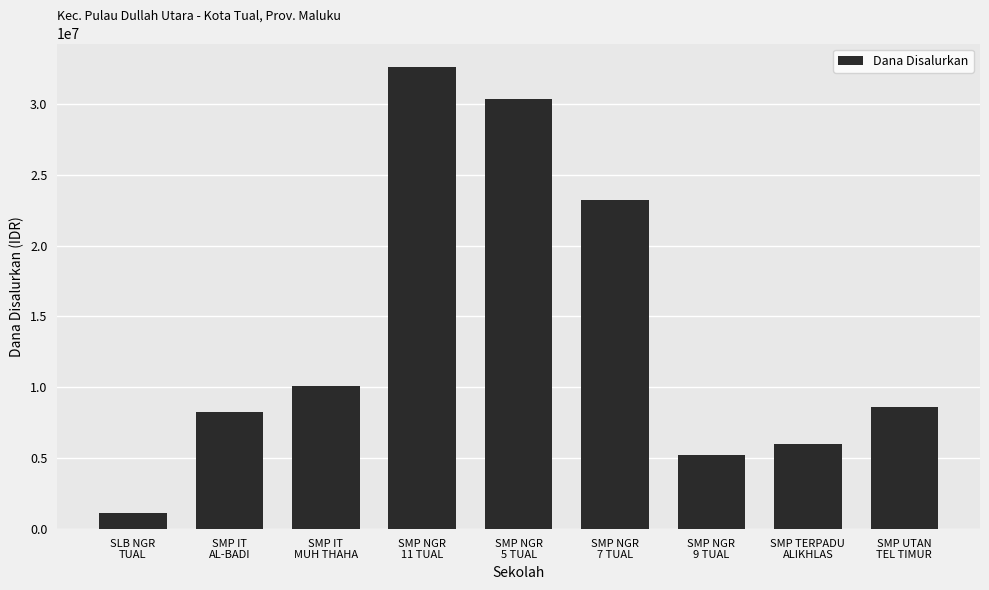

The value at SMP NGR
5 TUAL is 18755899. True or false?

False